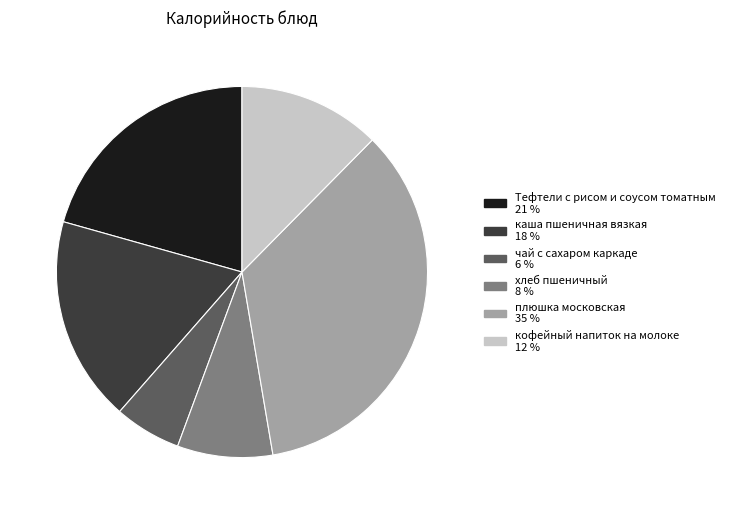

Combined, do хлеб пшеничный and кофейный напиток на молоке account for over 50%?

No